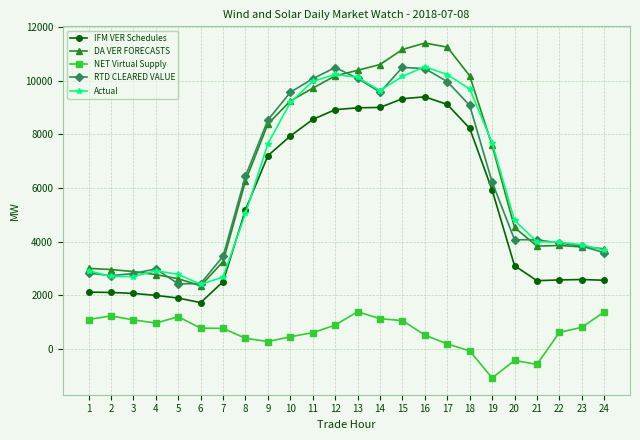

What is the maximum value shown in the chart?

11408.0